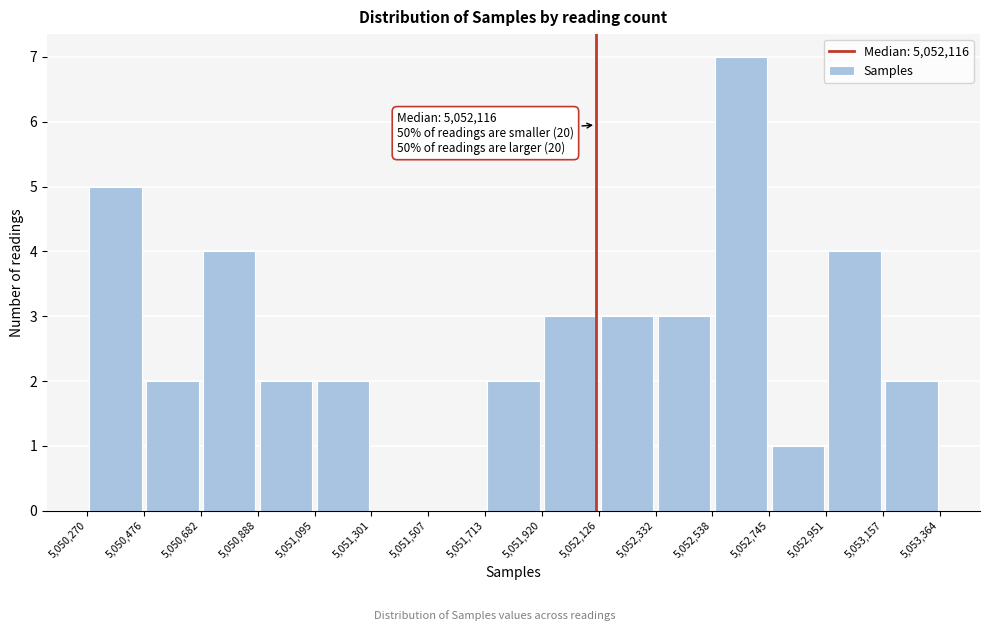

Which range on the x-axis has the tallest bar?

5,052,538 to 5,052,745